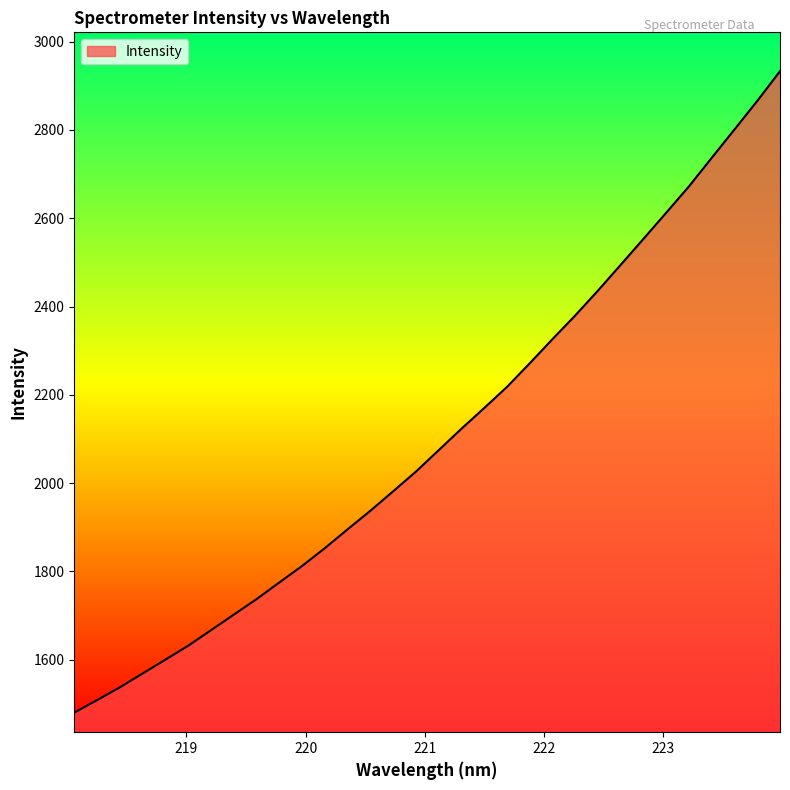

What is the minimum value shown in the chart?

1480.2